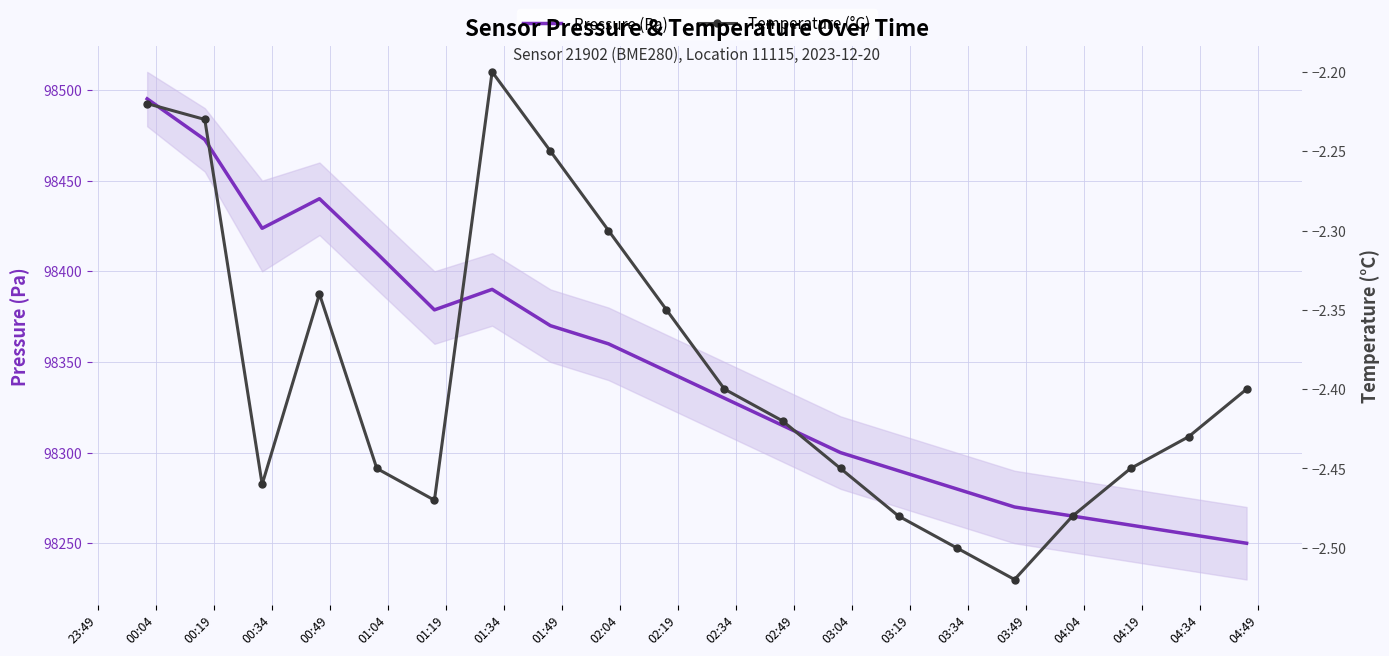

Which series has the largest range (max minus min)?

Pressure (Pa)